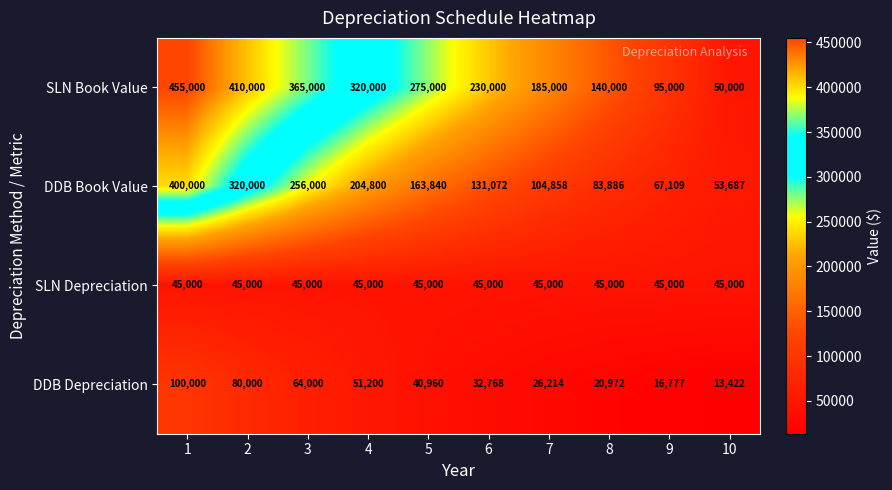

Rank the series by their maximum value, from lowest to highest.

SLN Depreciation, DDB Depreciation, DDB Book Value, SLN Book Value